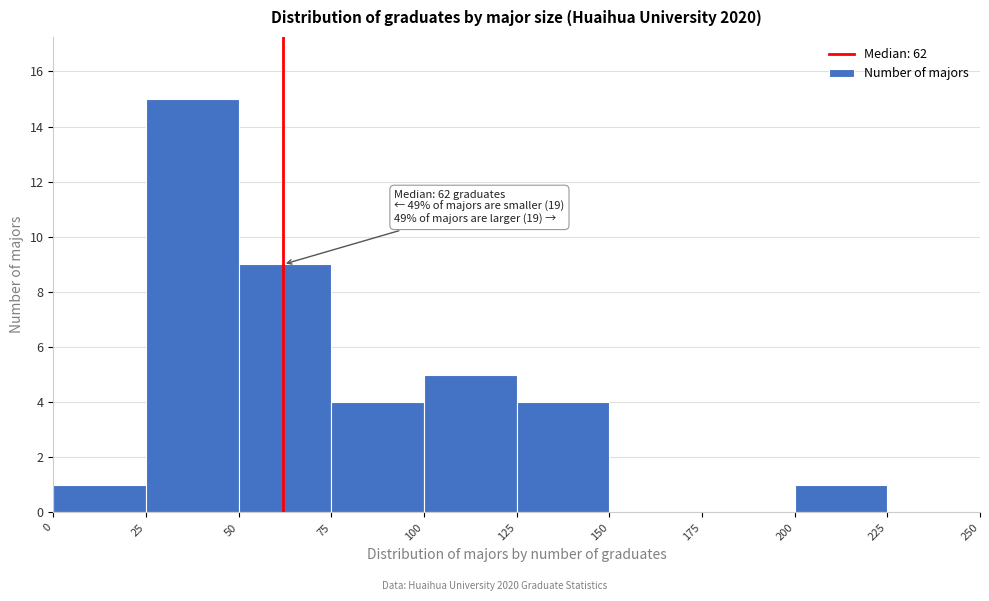

Over which range of the x-axis is the bar tallest?

25 to 50